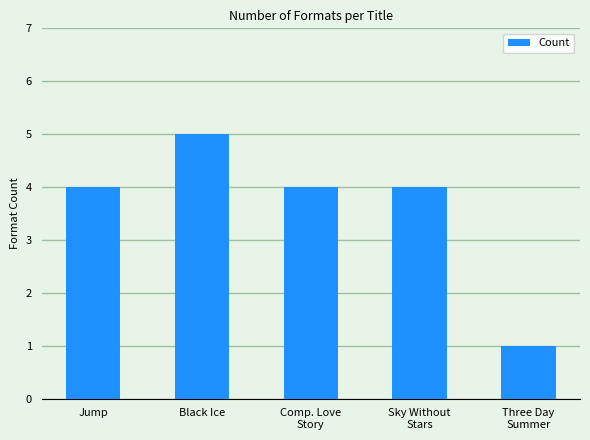

Which category has the lowest value across all series?

Three Day
Summer